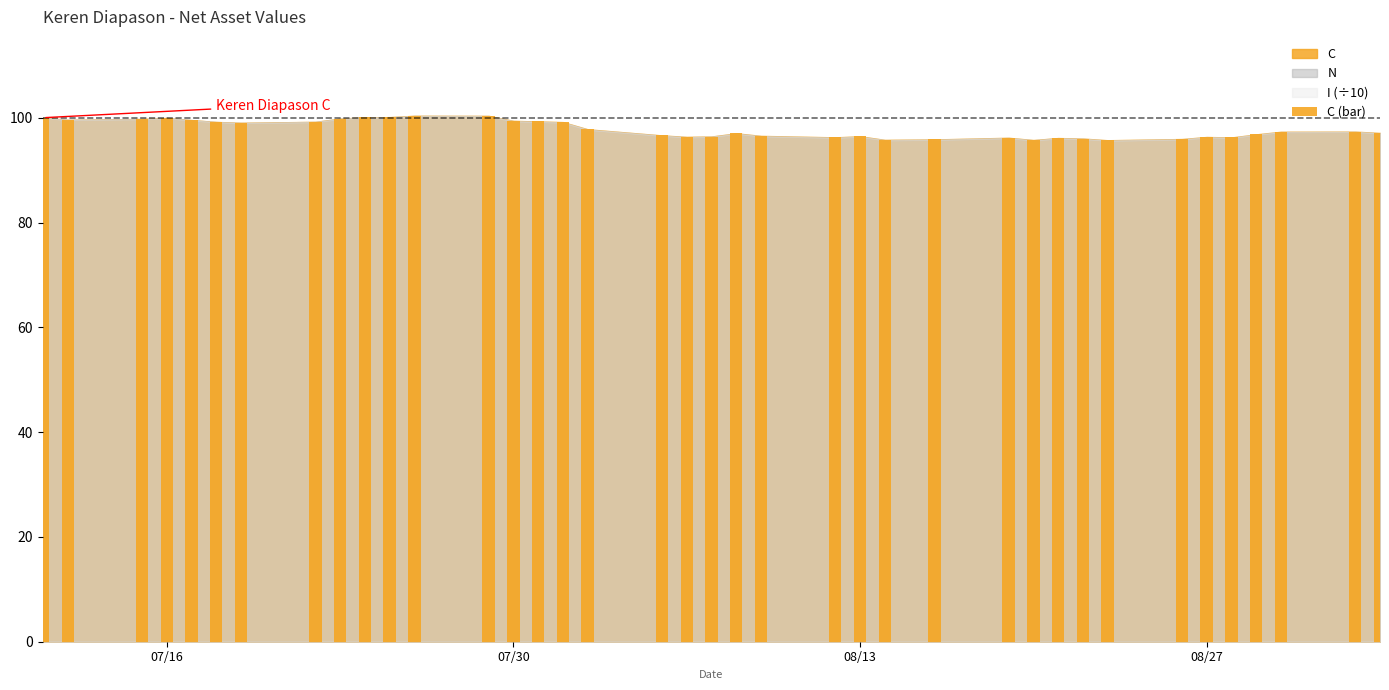

What is the difference between the maximum and minimum values?

4.7